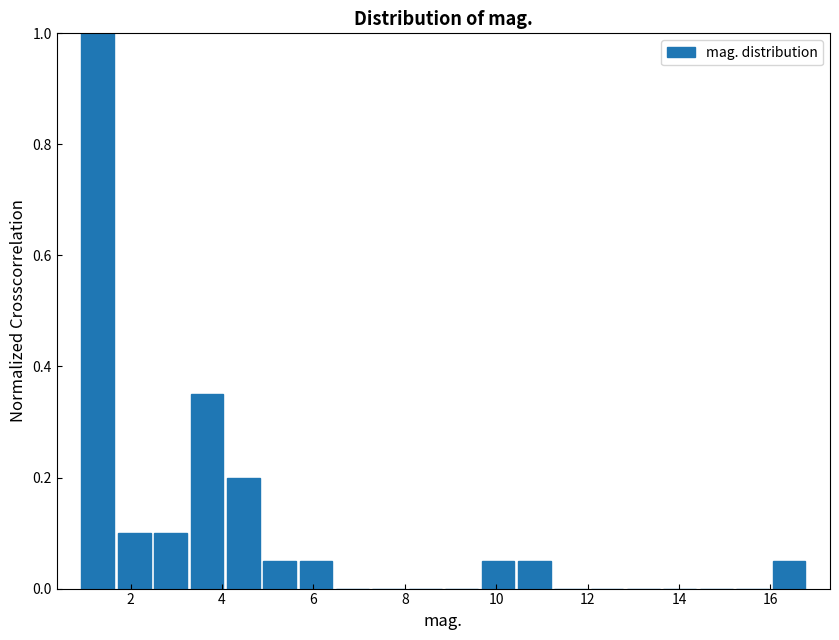

Read against the x-axis, roughly where is the centre of the tallest bar?

1.2